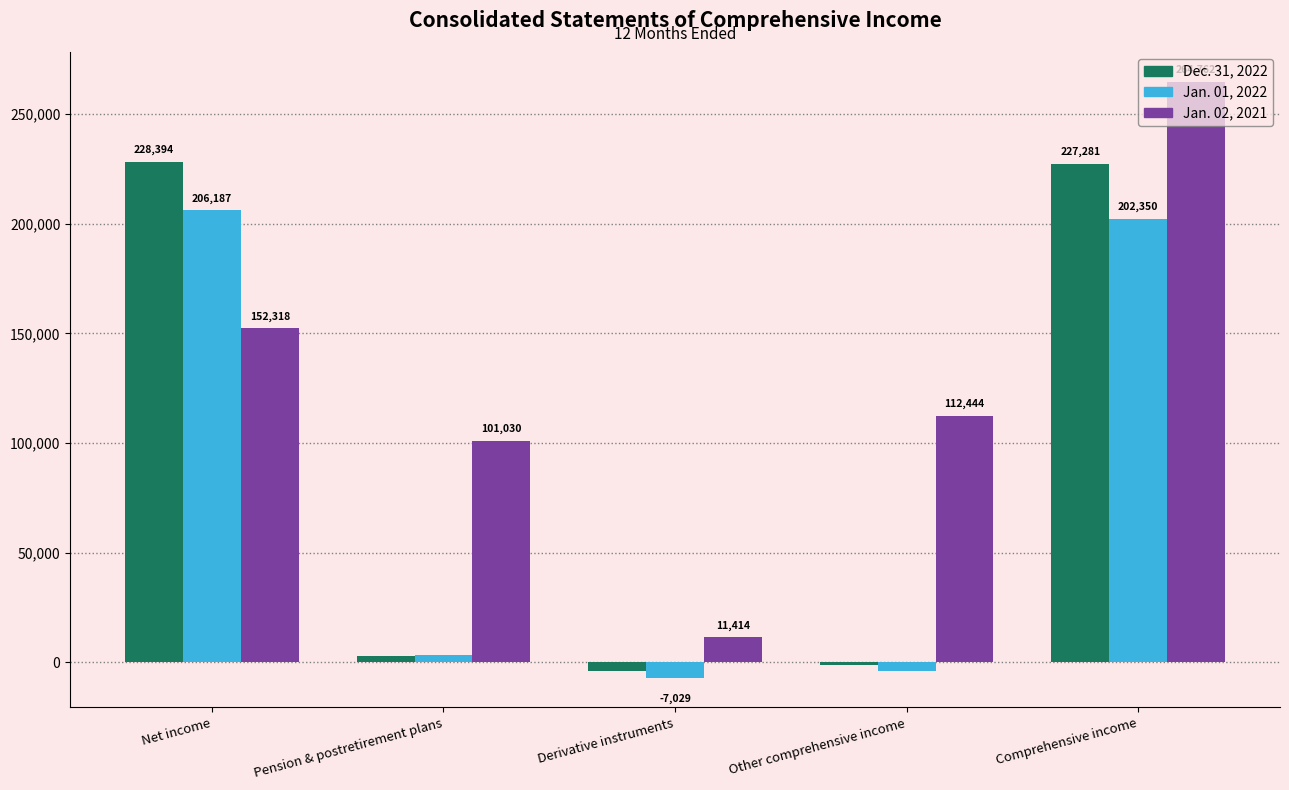

List the series in order of their overall mean, highest first.

Jan. 02, 2021, Dec. 31, 2022, Jan. 01, 2022